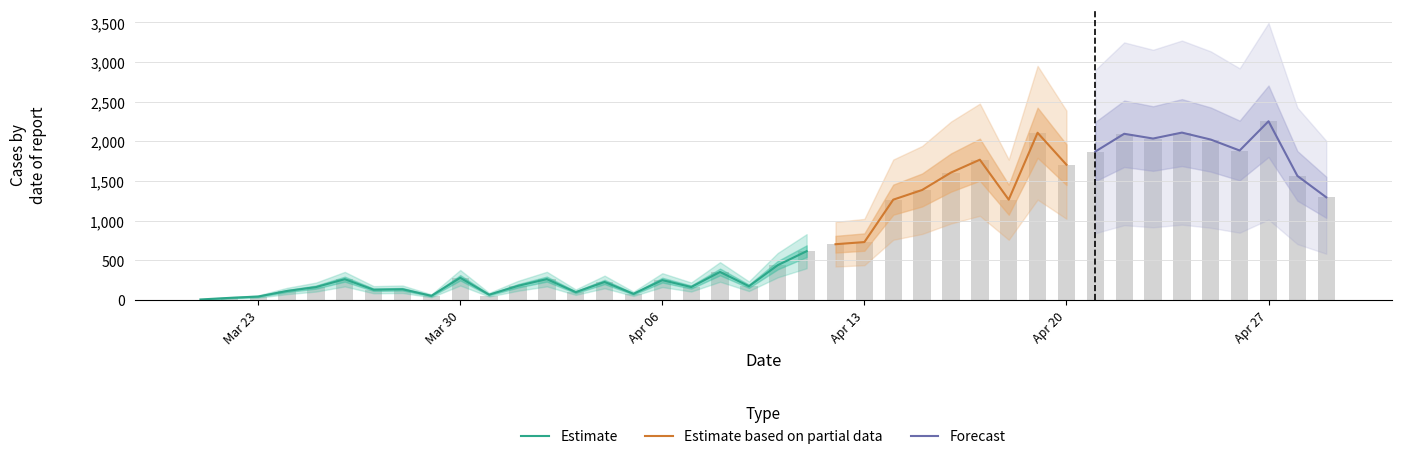

What is the difference between the highest and lowest values at 2020-04-24?

2110